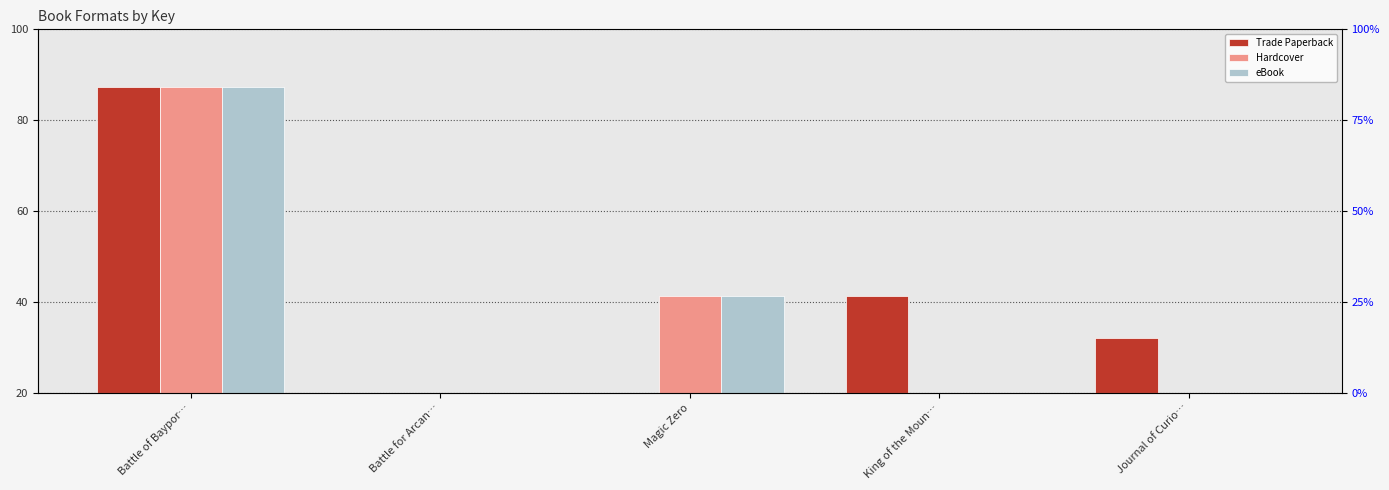

Which series changed the most between Battle of Baypor… and Journal of Curio…?

Hardcover